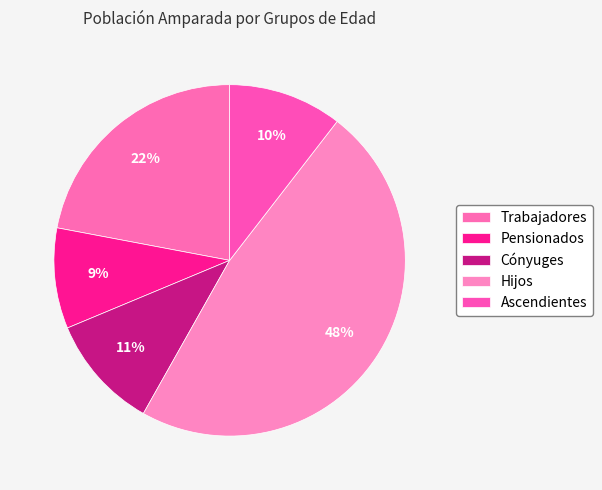

True or false: Trabajadores accounts for 15% of the total.

False